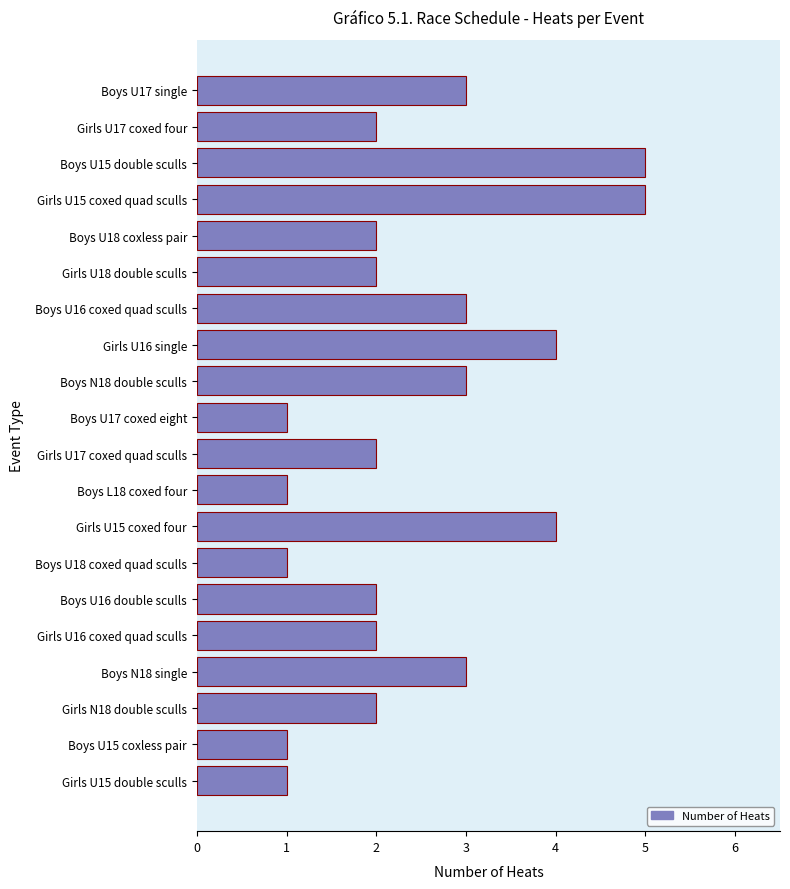

What position from the top is Boys U16 coxed quad sculls?

7